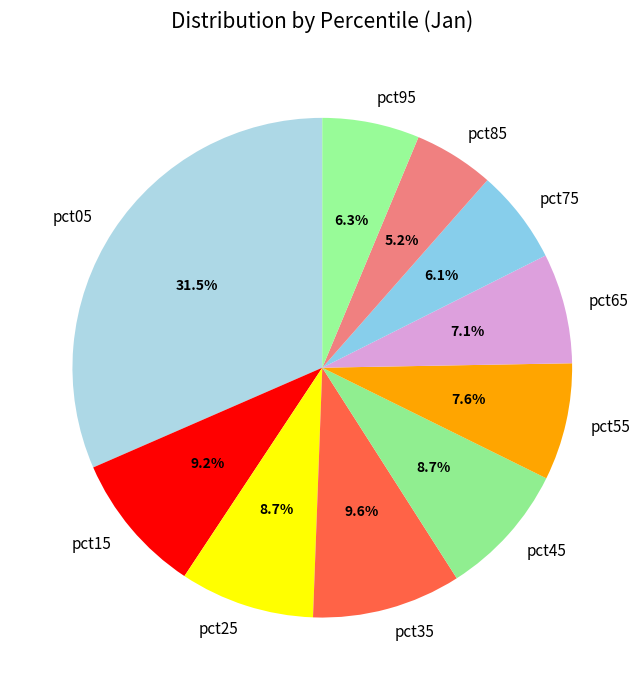

Is the sum of pct55 and pct45 greater than half?

No